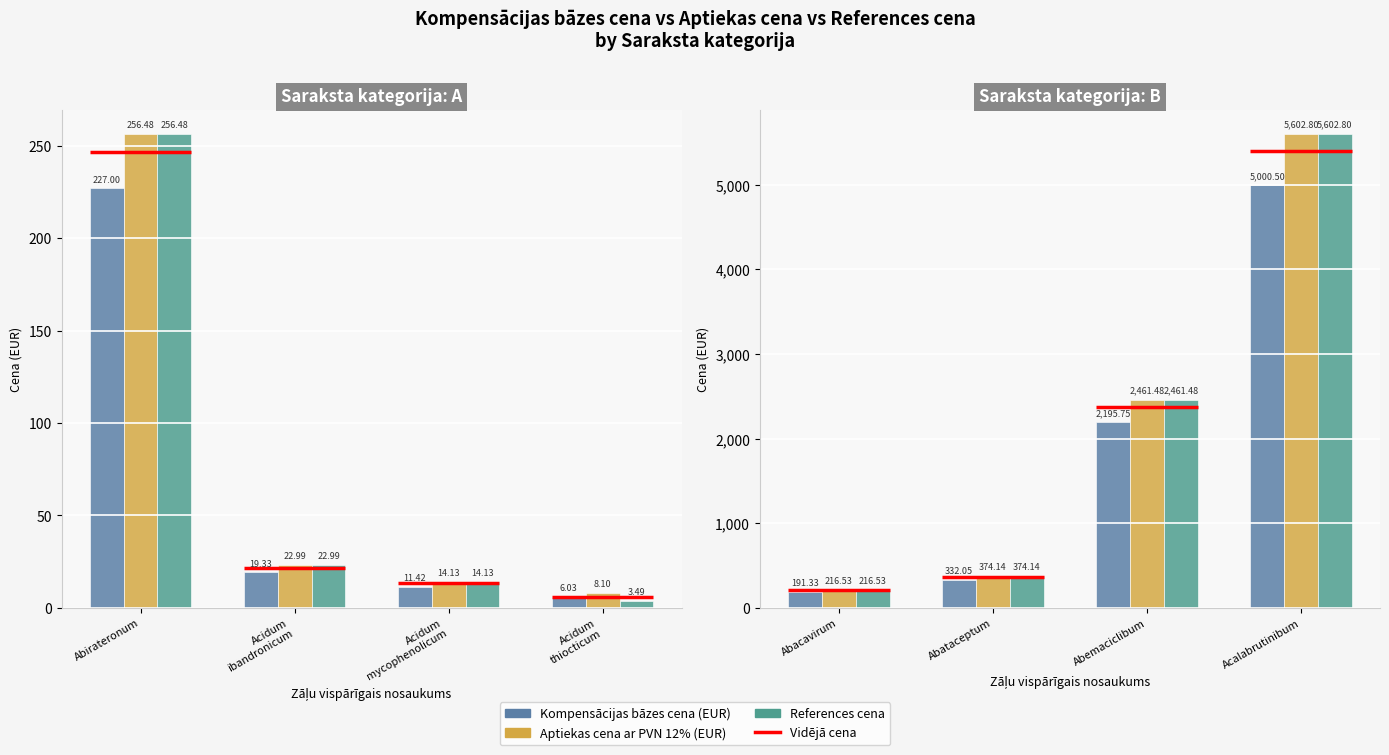

Are the bars horizontal?

No